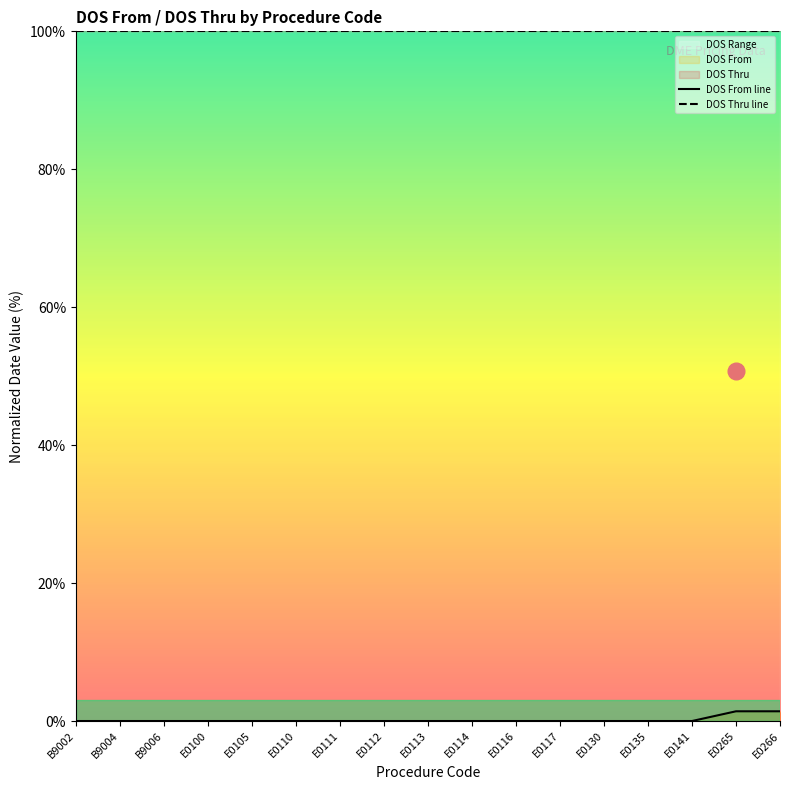

Does the chart display data point markers on the line(s)?

No